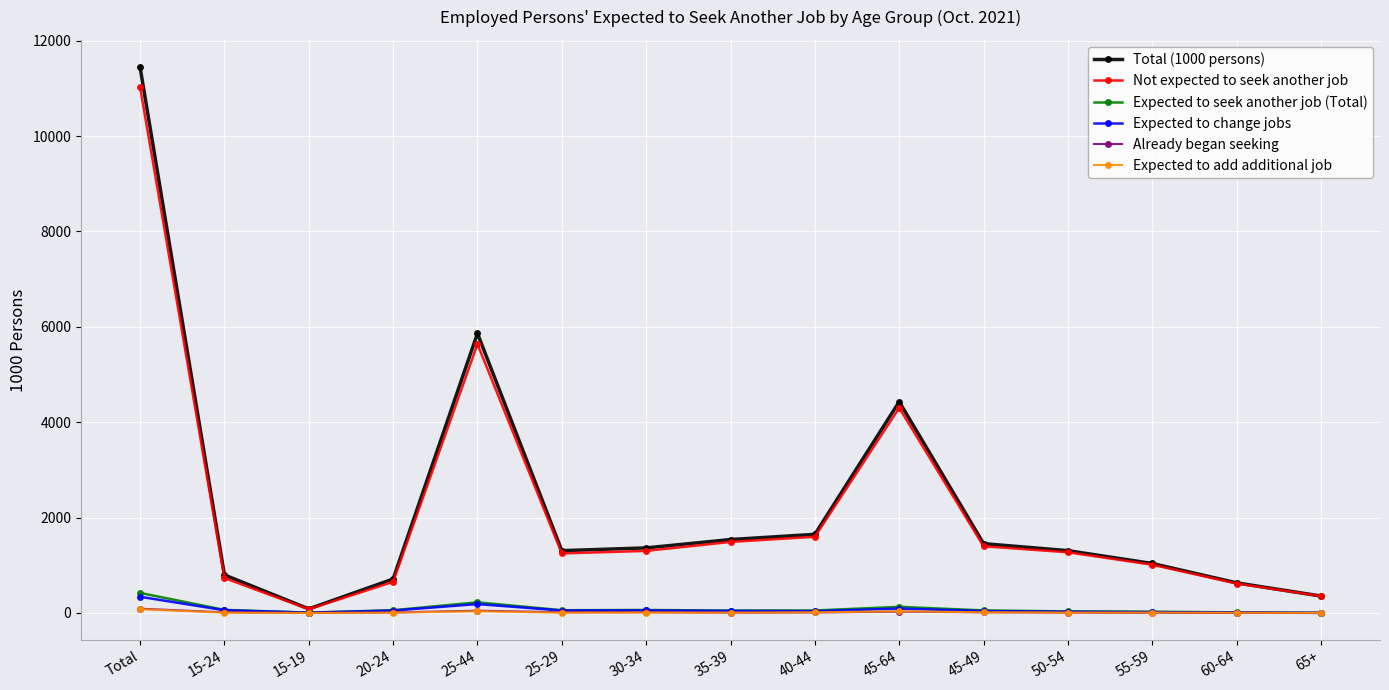

What is the label of the 11th point from the right?

25-44